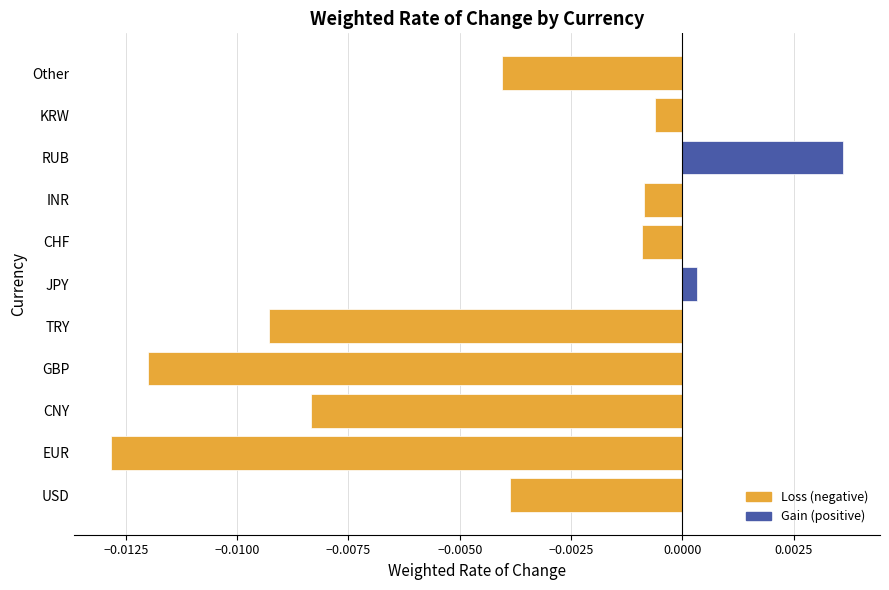

Which has a higher value, Other or KRW?

KRW